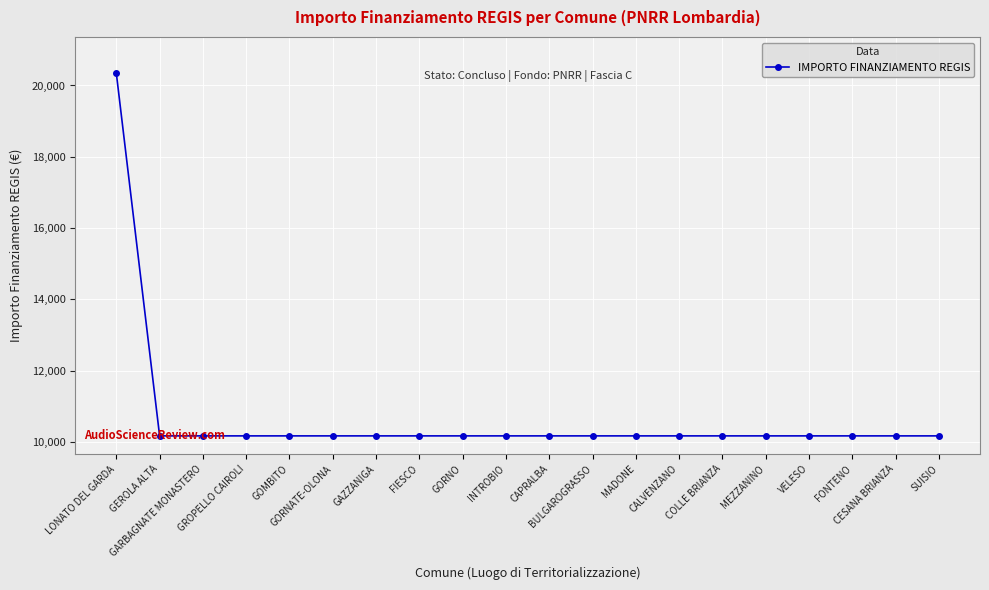

What is the sum of all values?

213612